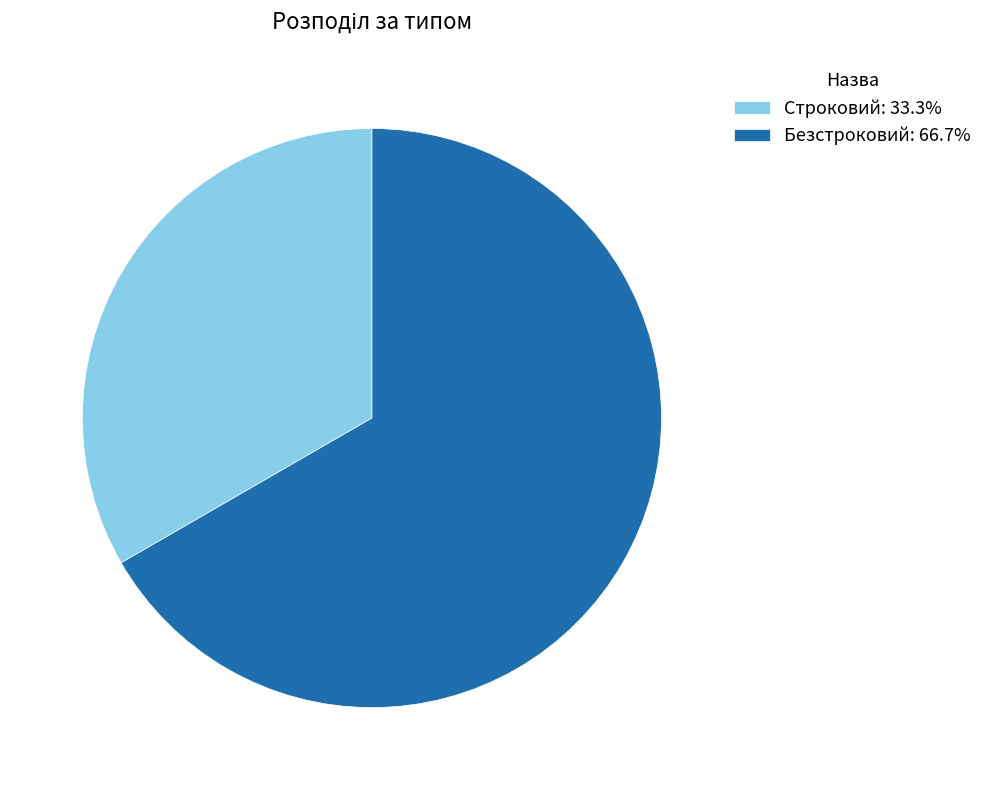

Is the sum of Строковий: 33.3% and Безстроковий: 66.7% greater than half?

Yes